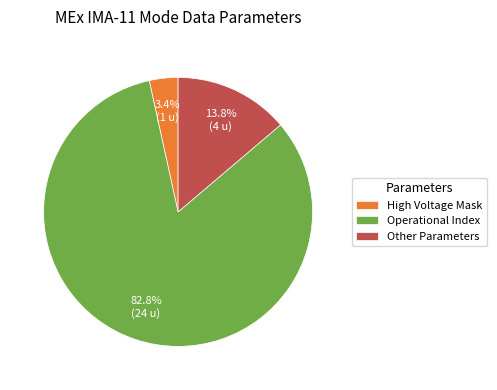

Count the number of slices in the pie.

3